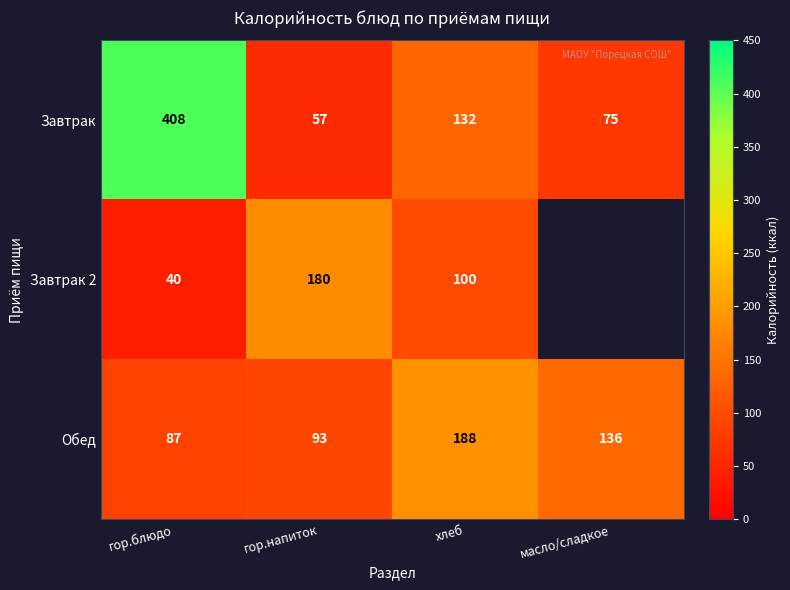

What is the sum of all Обед values?

504